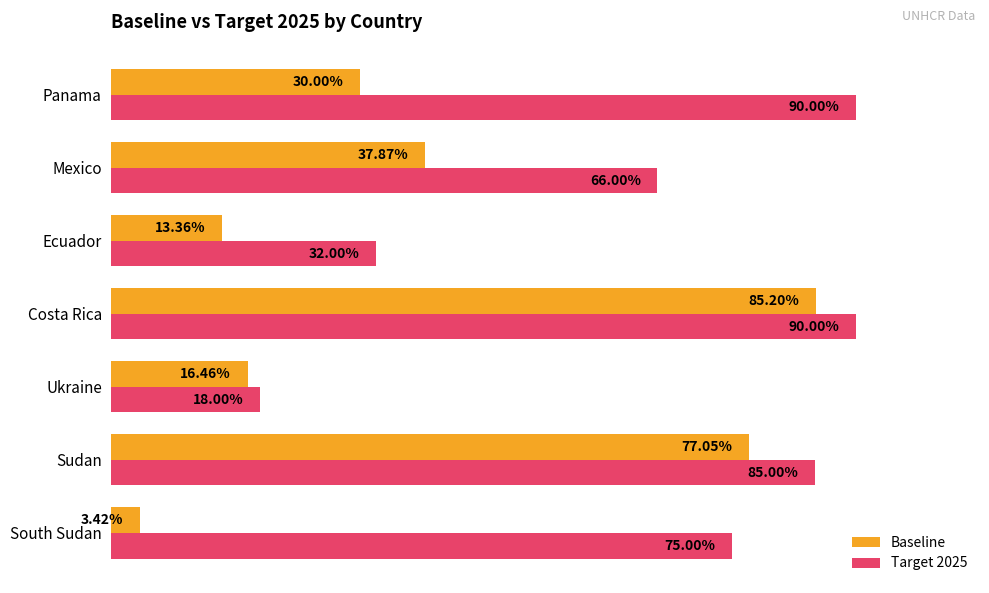

List the series in order of their overall mean, lowest first.

Baseline, Target 2025